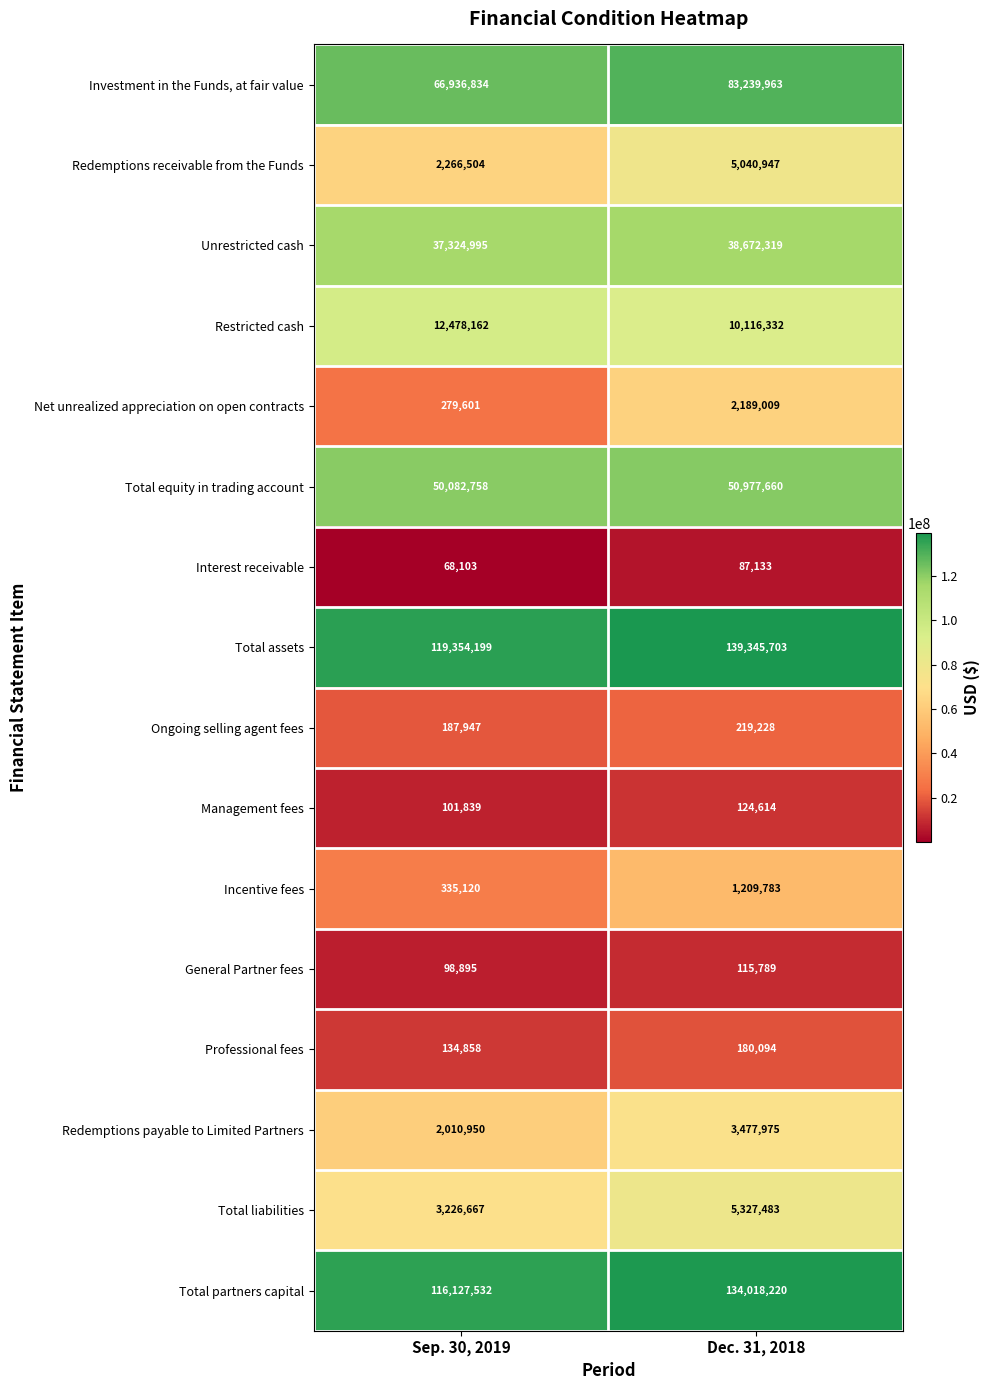

List the series in order of their peak value, highest first.

Total assets, Total partners capital, Investment in the Funds, at fair value, Total equity in trading account, Unrestricted cash, Restricted cash, Total liabilities, Redemptions receivable from the Funds, Redemptions payable to Limited Partners, Net unrealized appreciation on open contracts, Incentive fees, Ongoing selling agent fees, Professional fees, Management fees, General Partner fees, Interest receivable